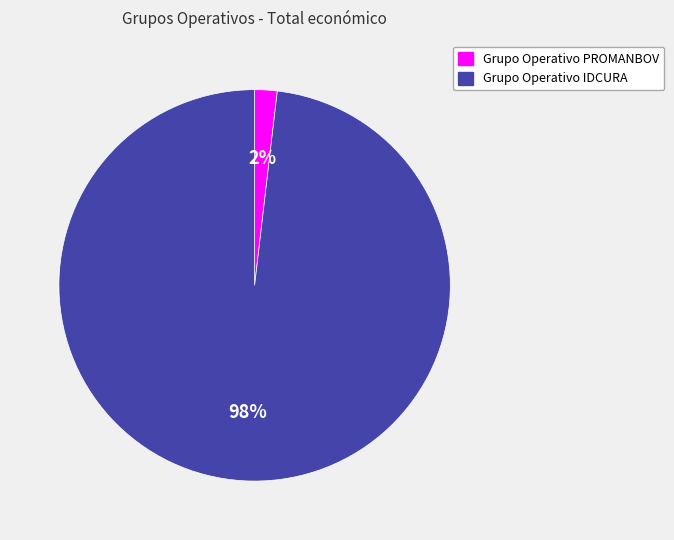

To the nearest percent, what percentage of the pie is Grupo Operativo IDCURA?

98%